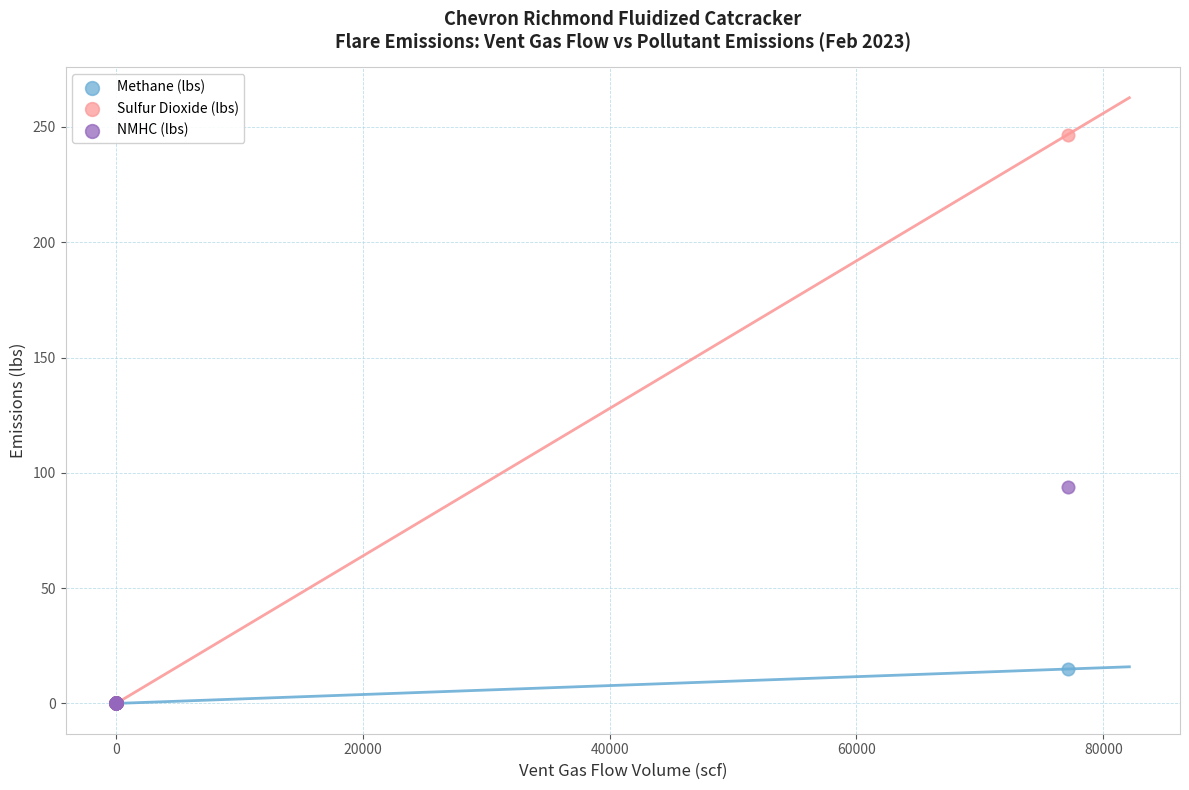

Across all series, what Y value is closest to 123?

93.9